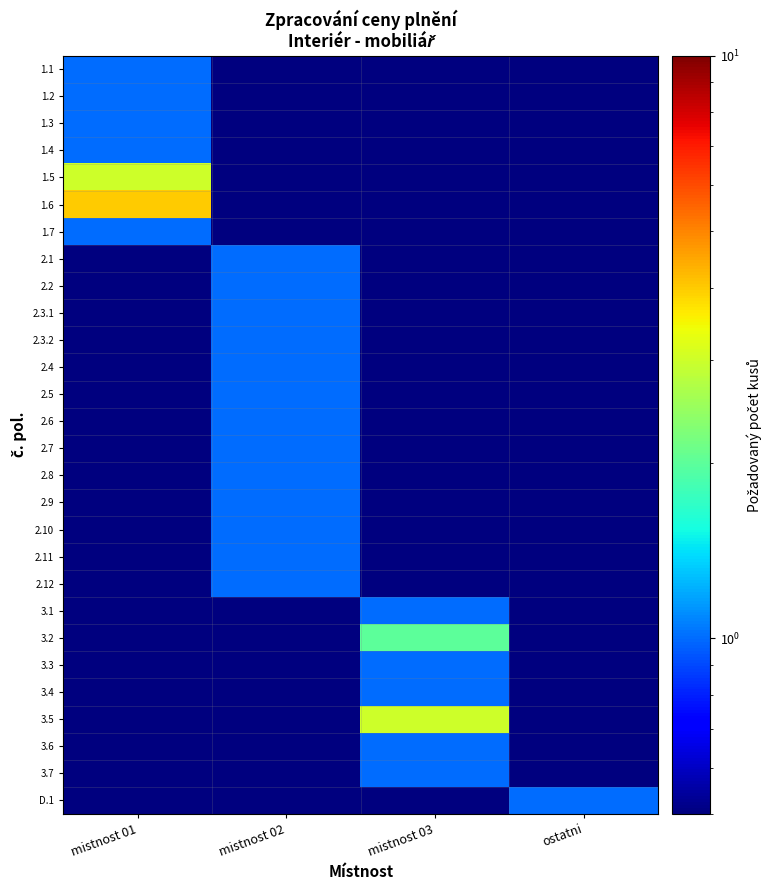

Rank the series at mistnost 02 from lowest to highest value.

1.1, 1.2, 1.3, 1.4, 1.5, 1.6, 1.7, 3.1, 3.2, 3.3, 3.4, 3.5, 3.6, 3.7, D.1, 2.1, 2.2, 2.3.1, 2.3.2, 2.4, 2.5, 2.6, 2.7, 2.8, 2.9, 2.10, 2.11, 2.12